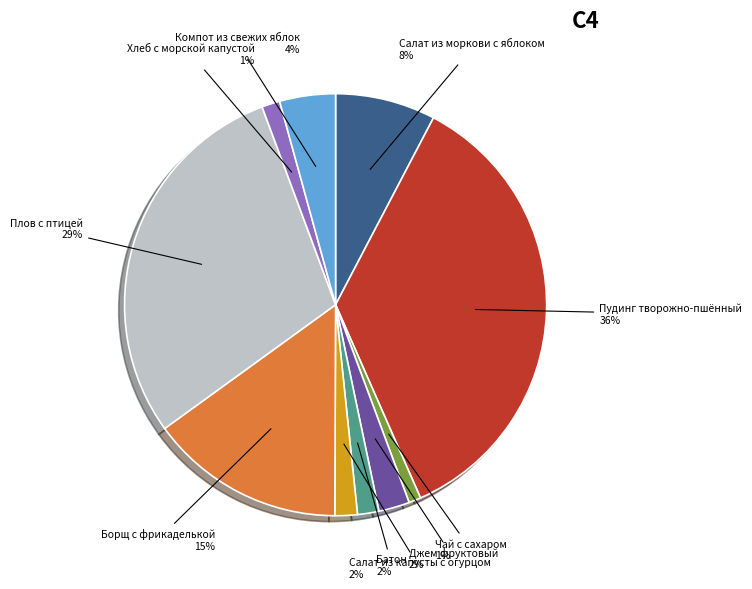

Approximately how many times larger is the value at Чай с сахаром compared to Салат из капусты с огурцом?

0.5